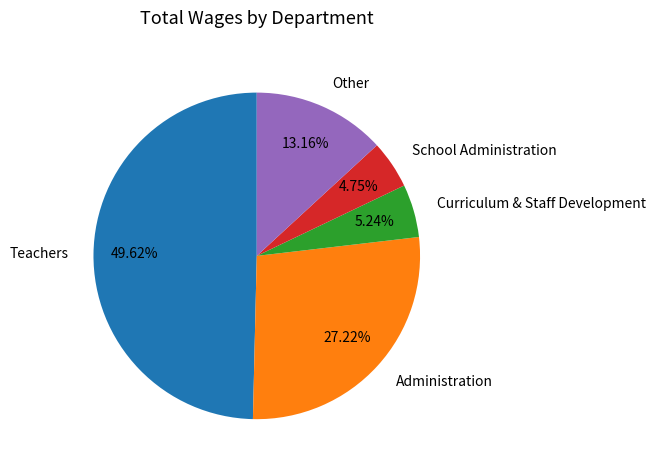

Do Curriculum & Staff Development and Teachers together represent more than half of the pie?

Yes